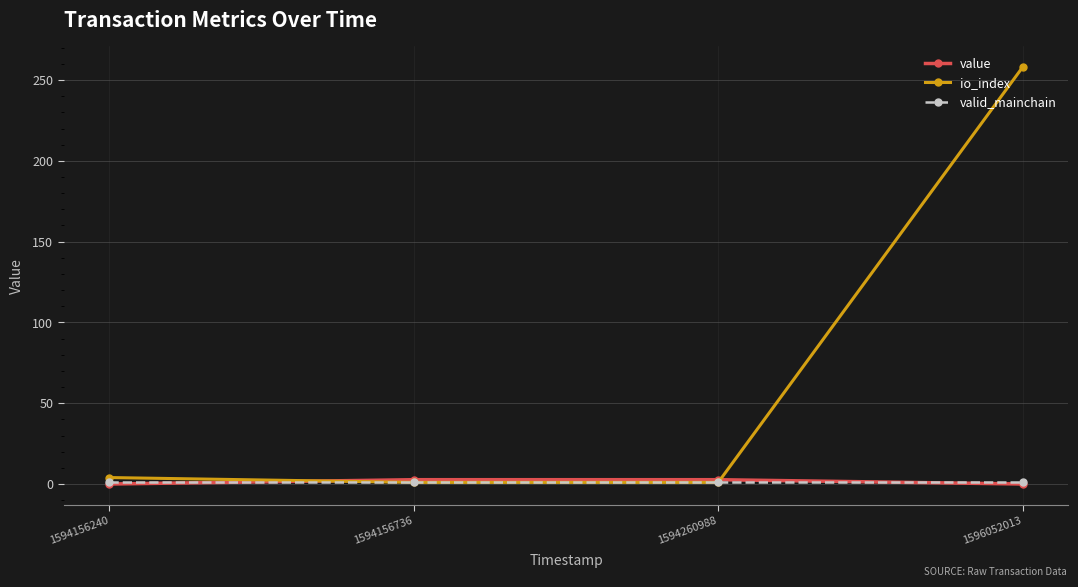

How many intersections are there between valid_mainchain and value?

2